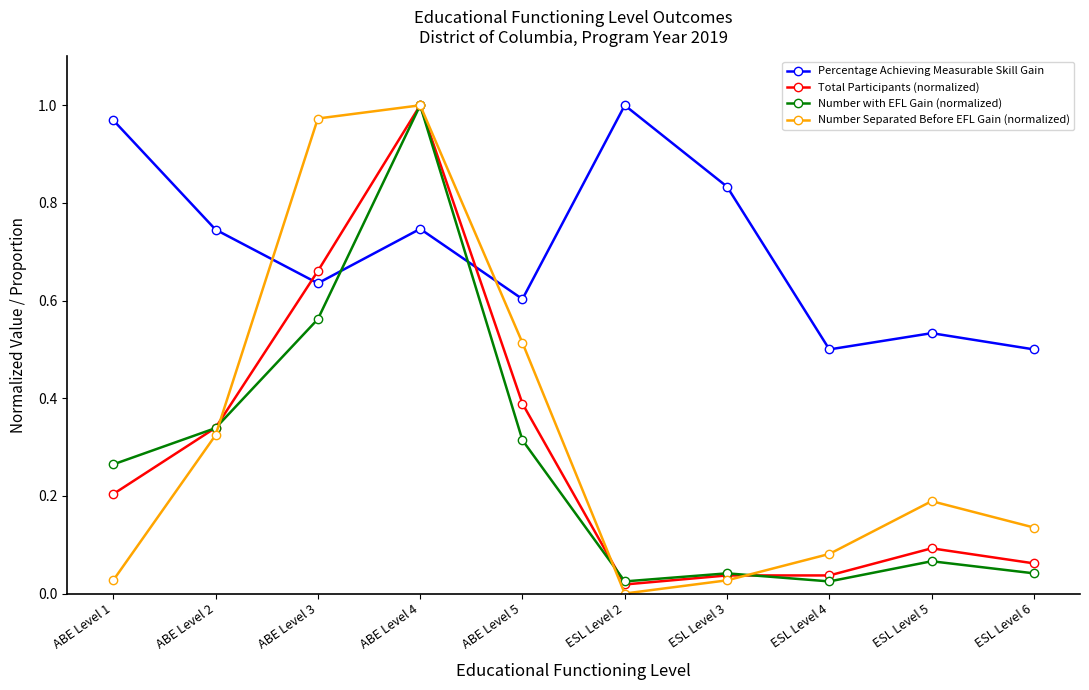

Which series has the largest total across all categories?

Percentage Achieving Measurable Skill Gain